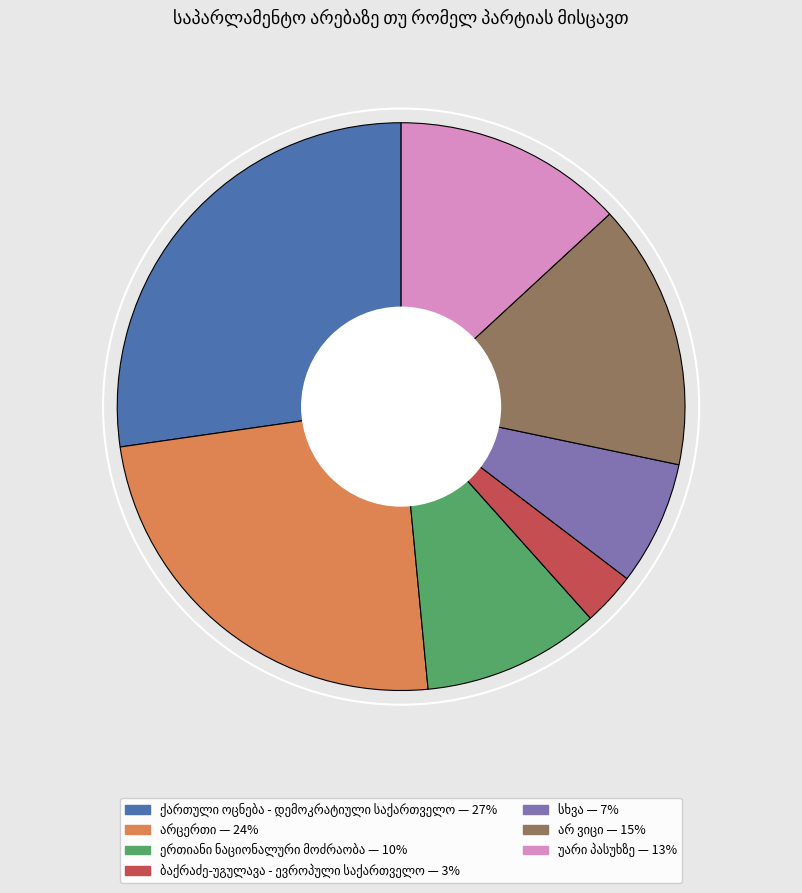

Does any single category account for the majority?

No